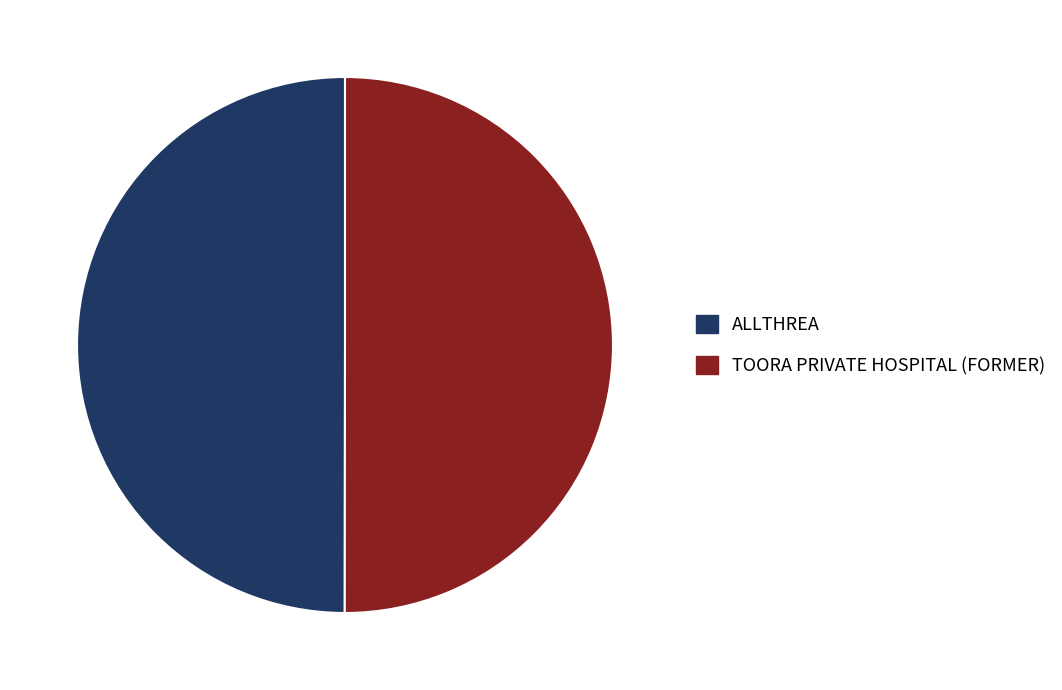

Is the sum of TOORA PRIVATE HOSPITAL (FORMER) and ALLTHREA greater than half?

Yes